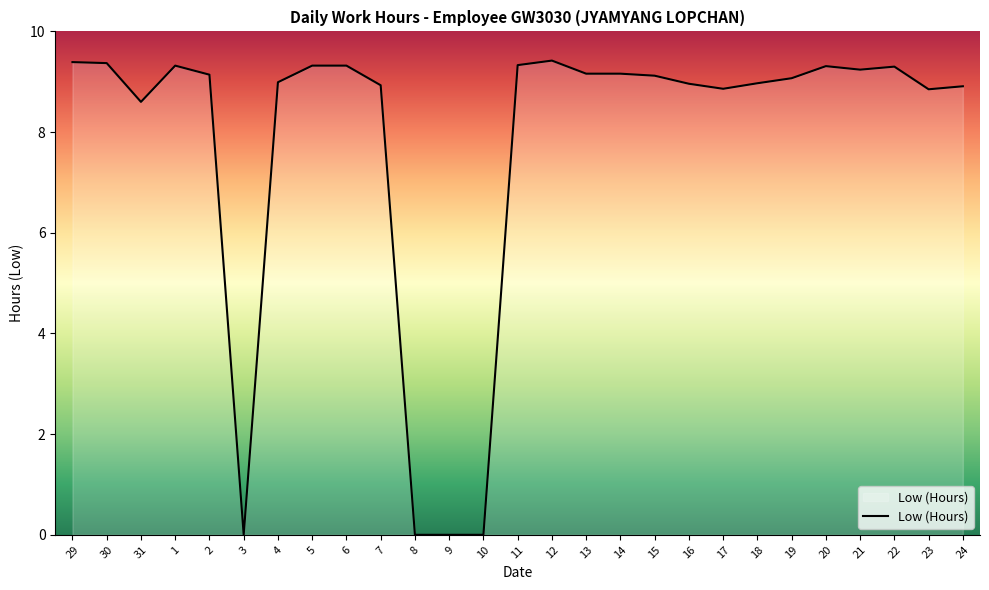

What position from the right is 15?

10